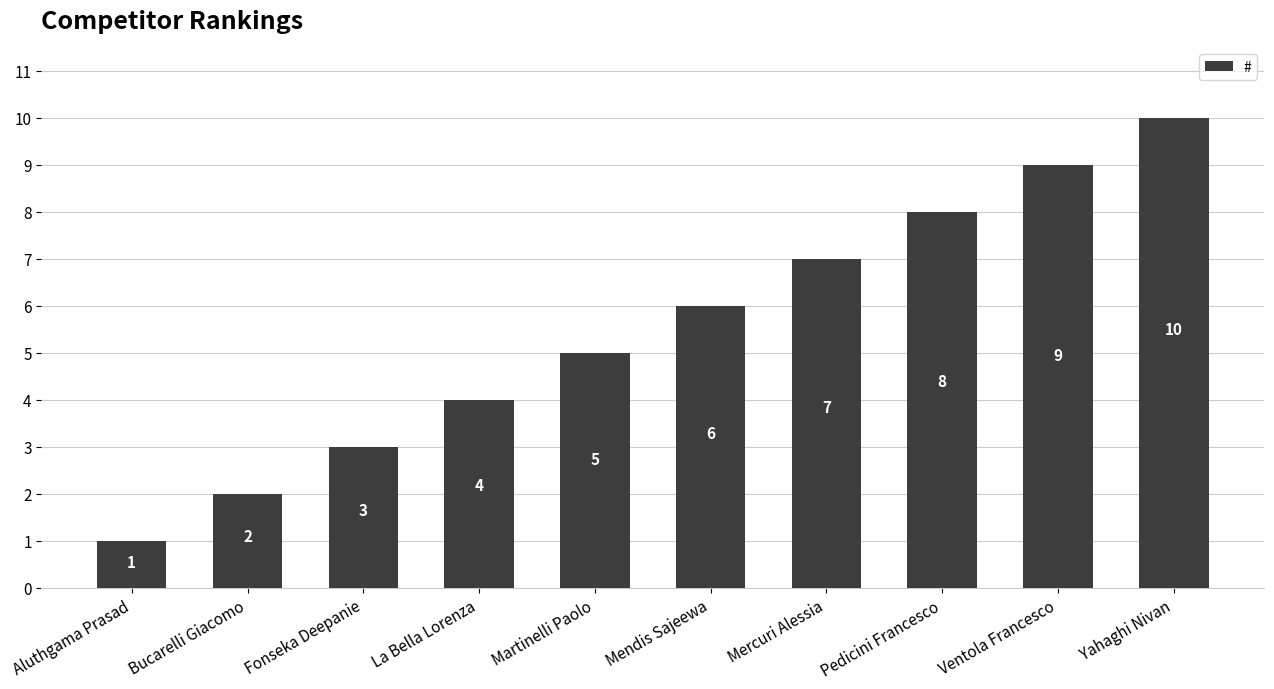

What is the smallest value displayed?

1